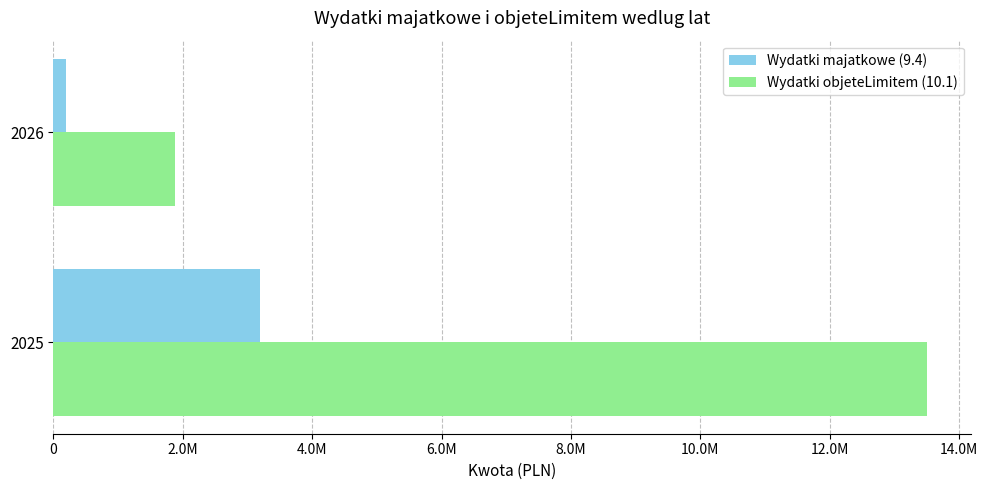

What is the difference between the maximum and minimum values in the Wydatki majatkowe (9.4) series?

2986836.6